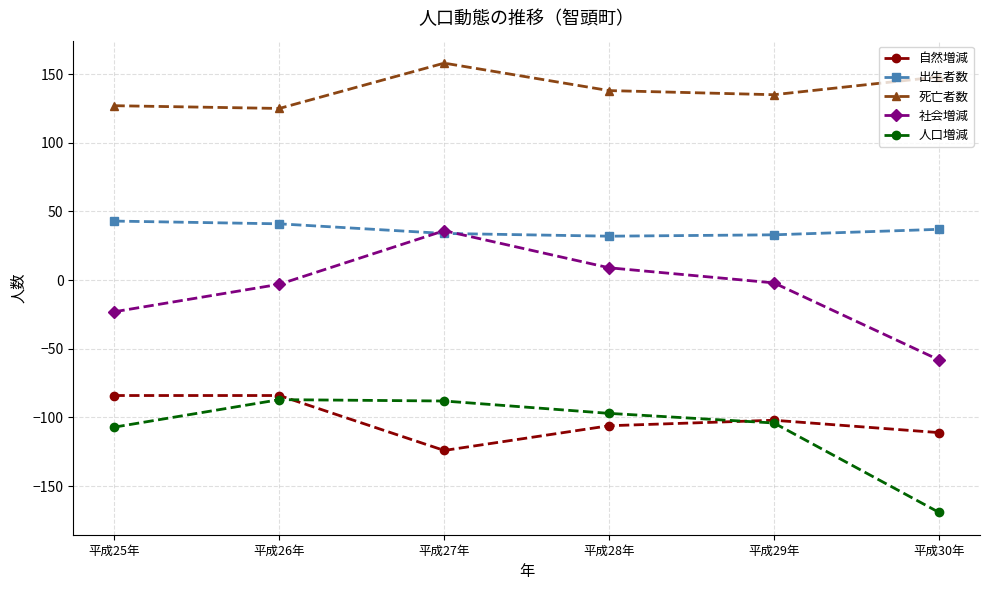

True or false: 出生者数 and 死亡者数 cross at least once.

False